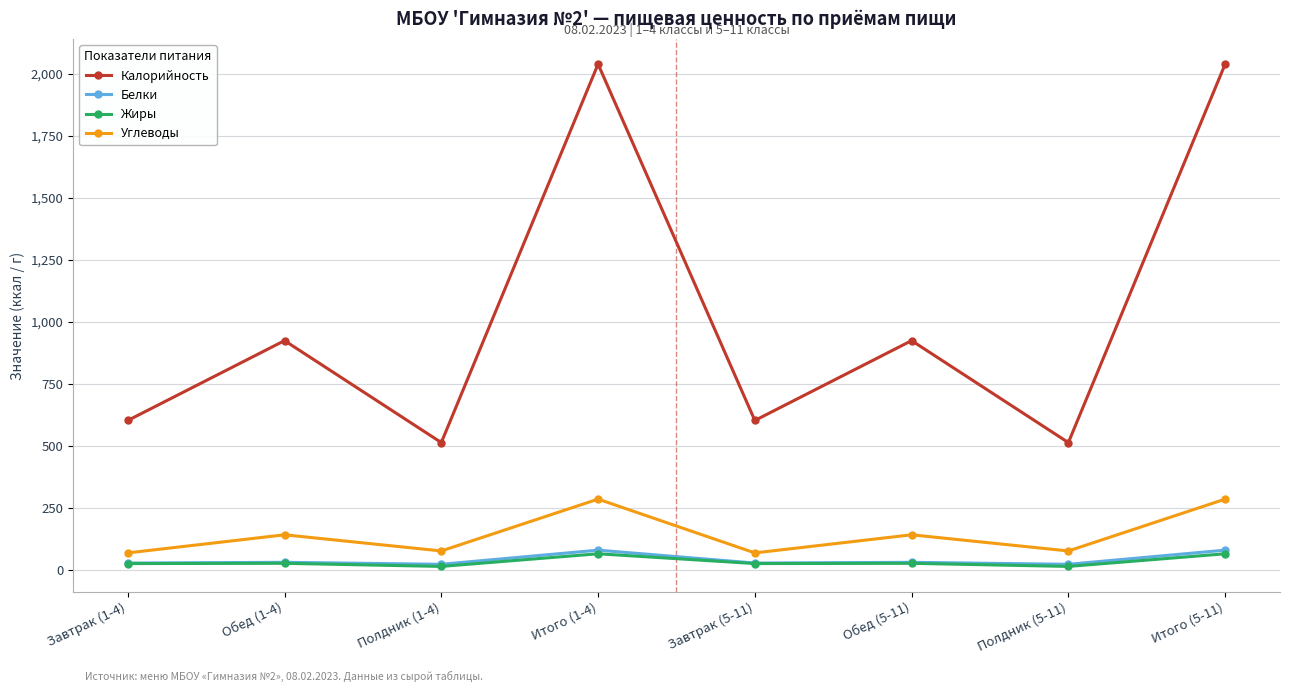

Read the Калорийность value at Итого (1-4).

2038.9